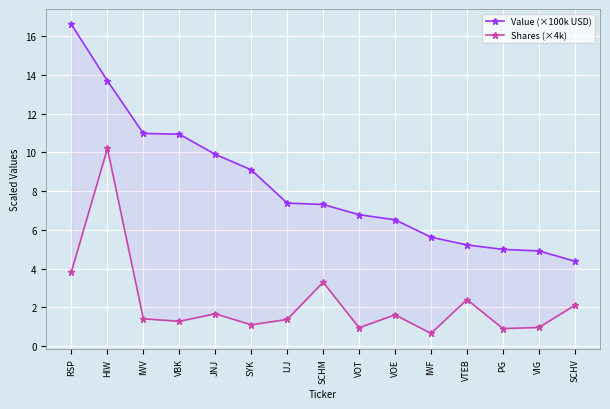

True or false: Value (×100k USD) and Shares (×4k) cross at least once.

False